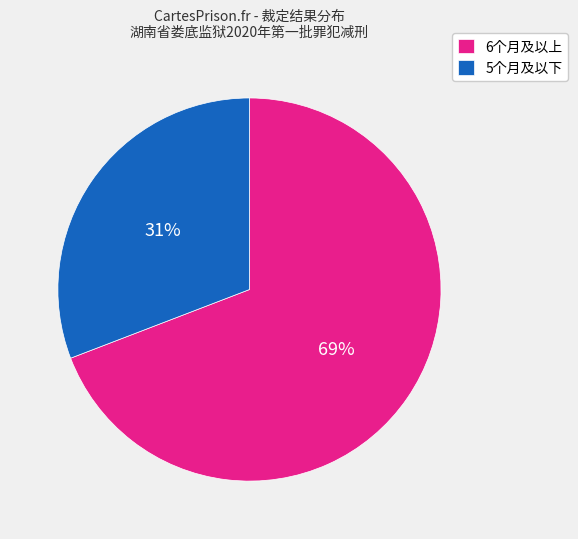

To the nearest percent, what percentage of the pie is 6个月及以上?

69%